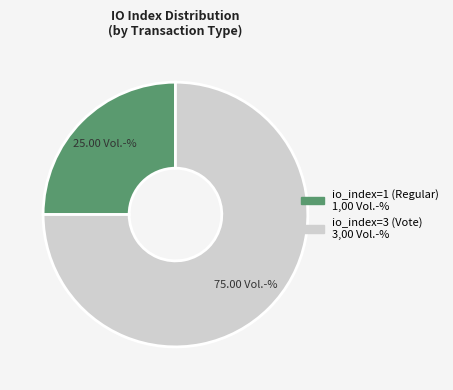

The io_index=1 (Regular) slice represents 25% of the pie. True or false?

True